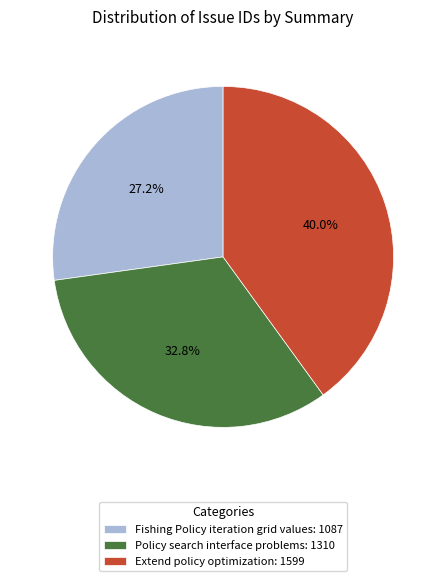

Is Fishing Policy iteration grid values the majority of the pie?

No